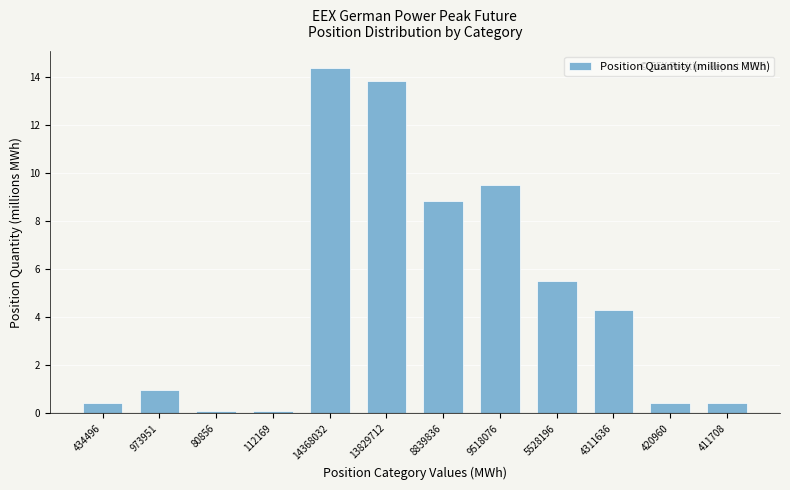

Reading left to right, what are all the values shown in this chart?

434496=0.4	973951=1.0	80856=0.1	112169=0.1	14368032=14.4	13829712=13.8	8839836=8.8	9518076=9.5	5528196=5.5	4311636=4.3	420960=0.4	411708=0.4